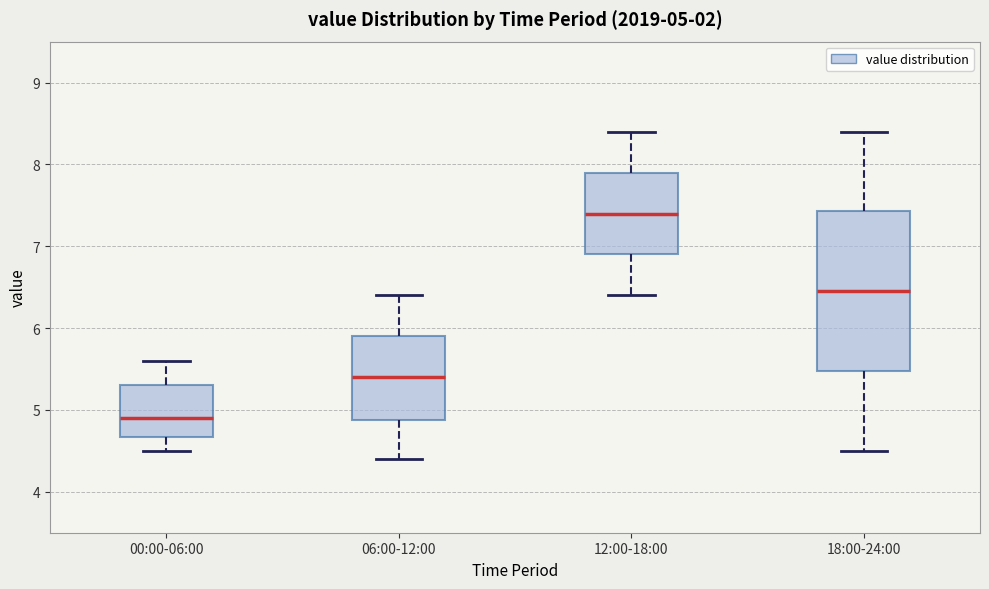

Which box has the highest median line?

12:00-18:00